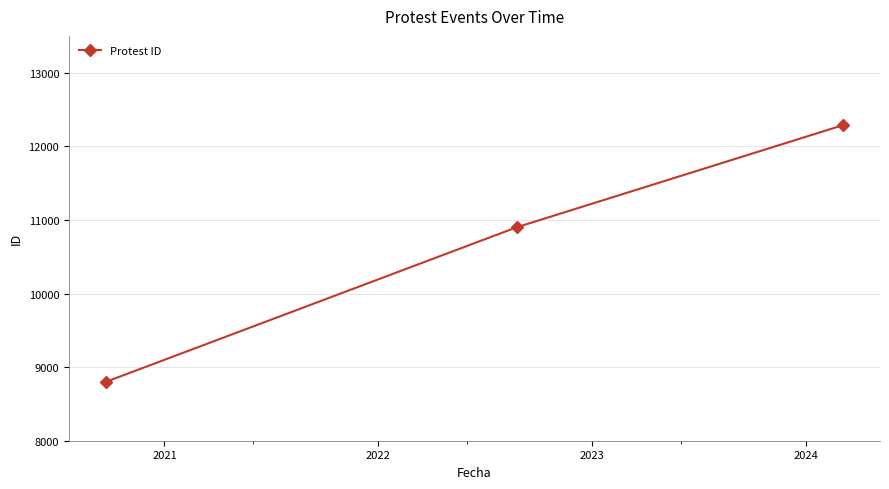

What is the value of the 3rd point from the left?

12288